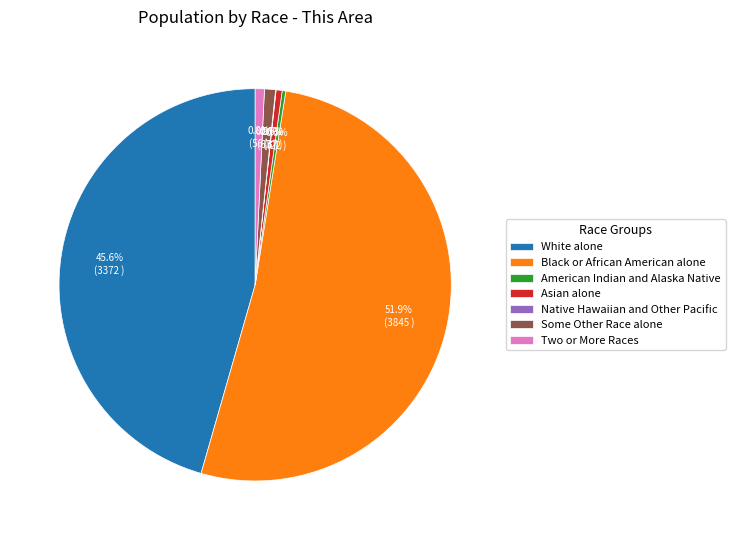

Which slice is the largest?

Black or African American alone